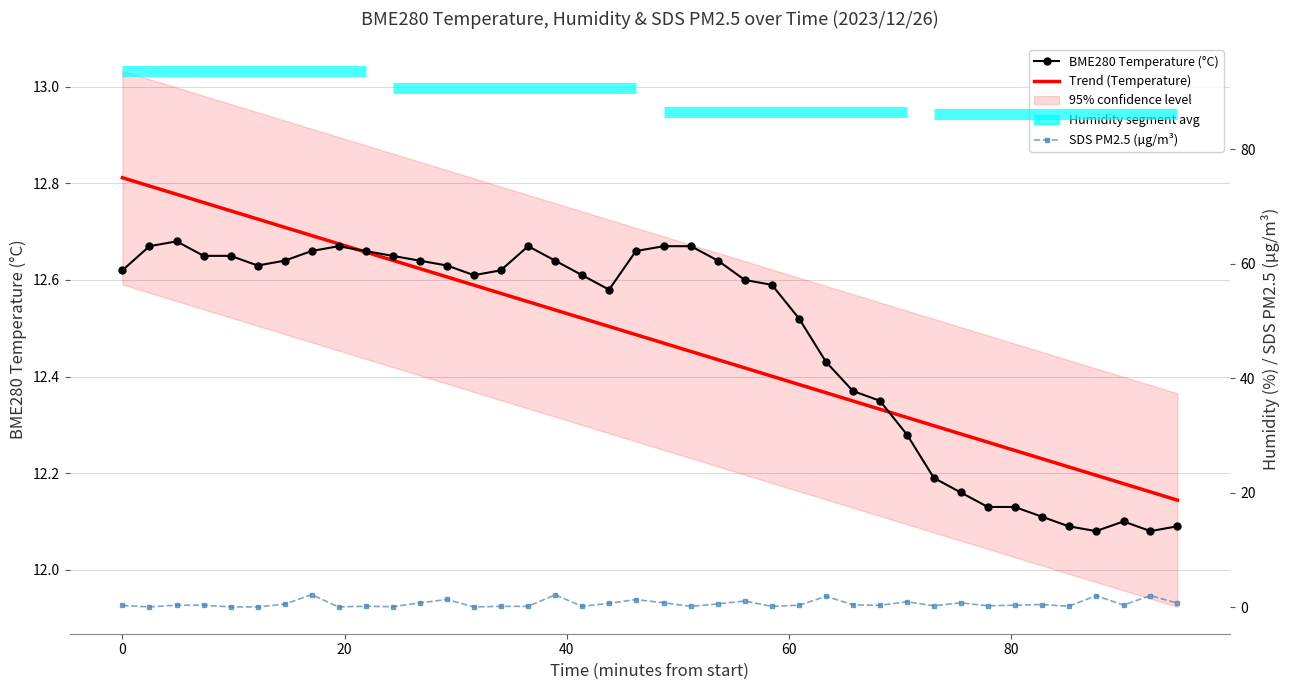

Does the chart have visible grid lines?

Yes